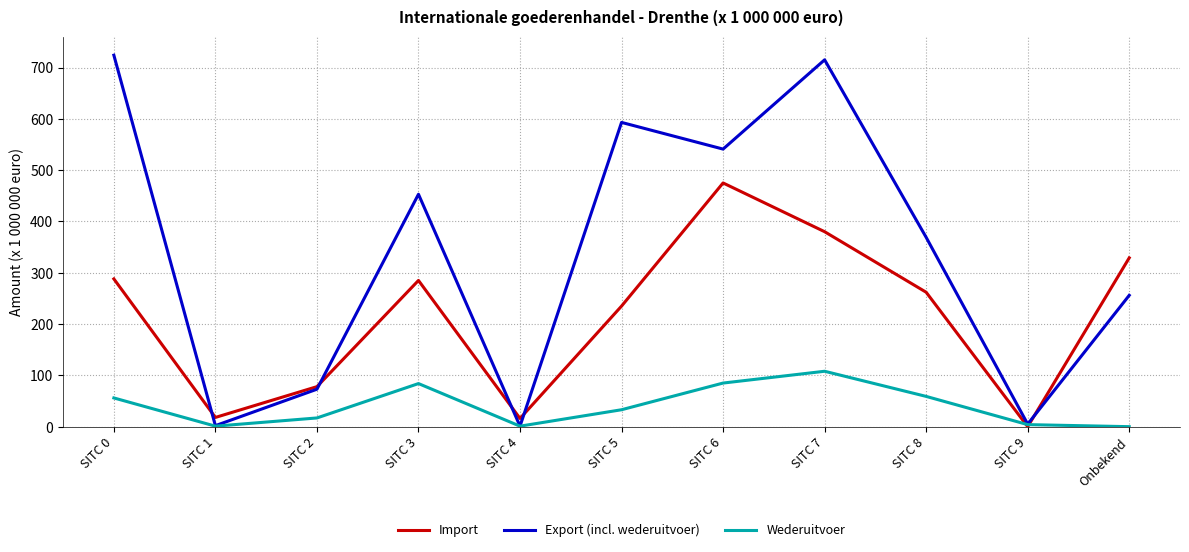

Count the number of categories in the chart.

11